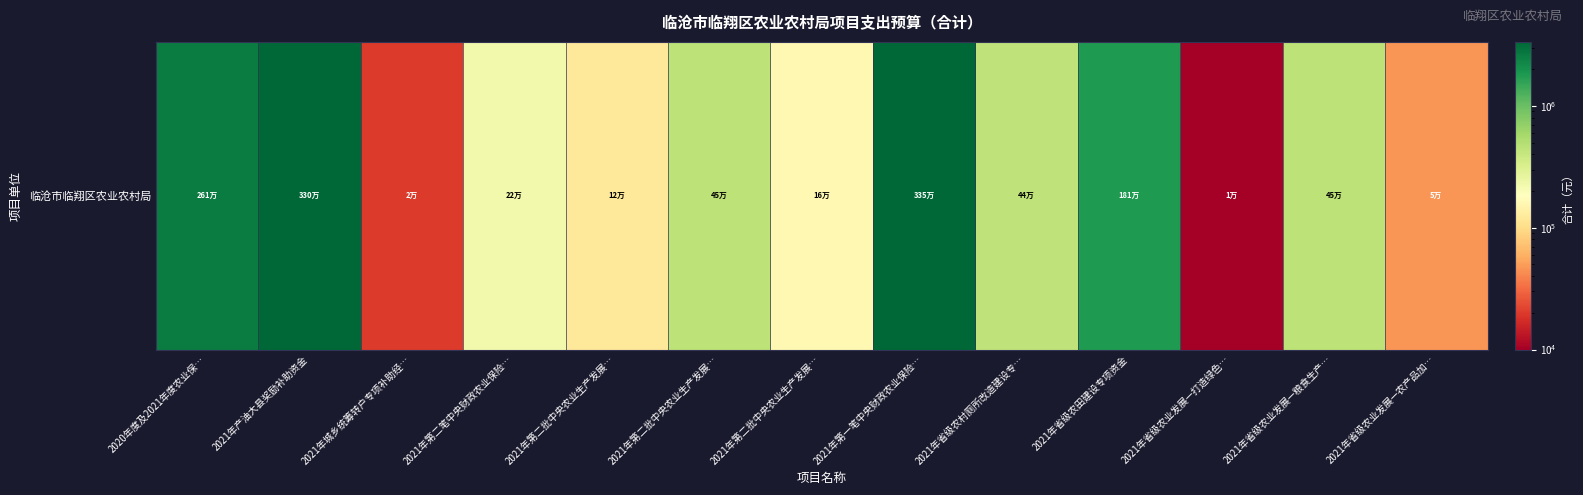

Which category has the highest value across all series?

2021年第一笔中央财政农业保险…